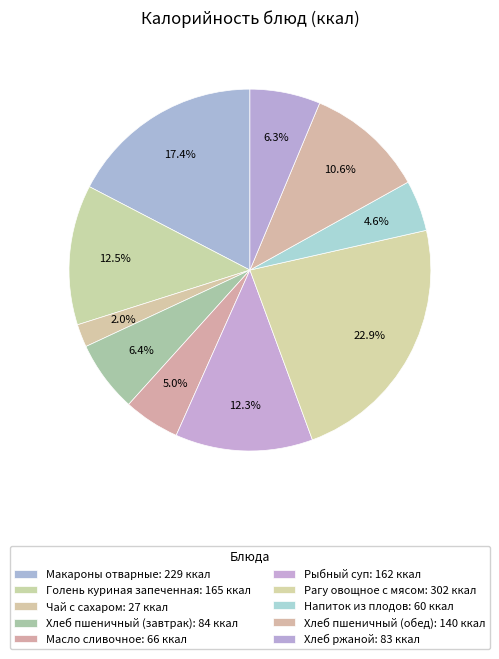

The Хлеб ржаной slice represents 6% of the pie. True or false?

True